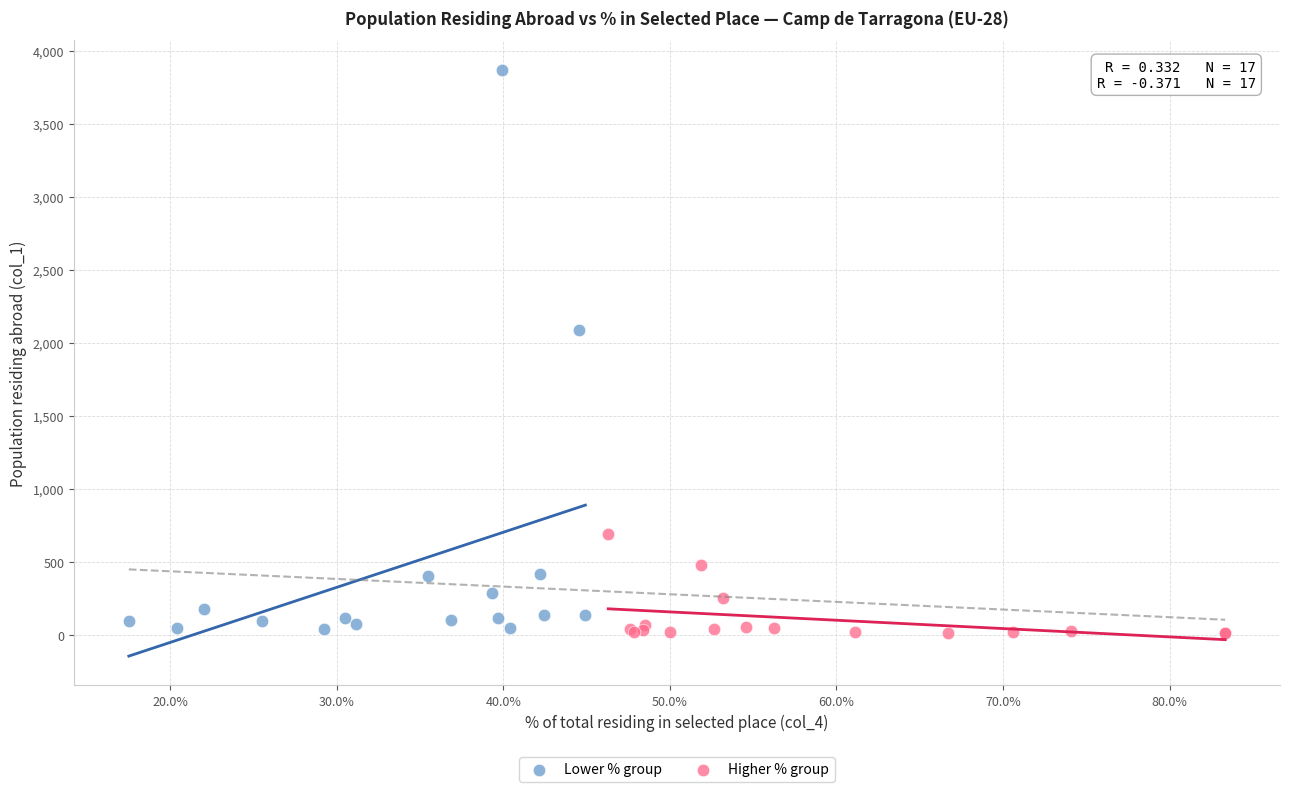

Which series has the largest Y range (max minus min)?

Lower % group